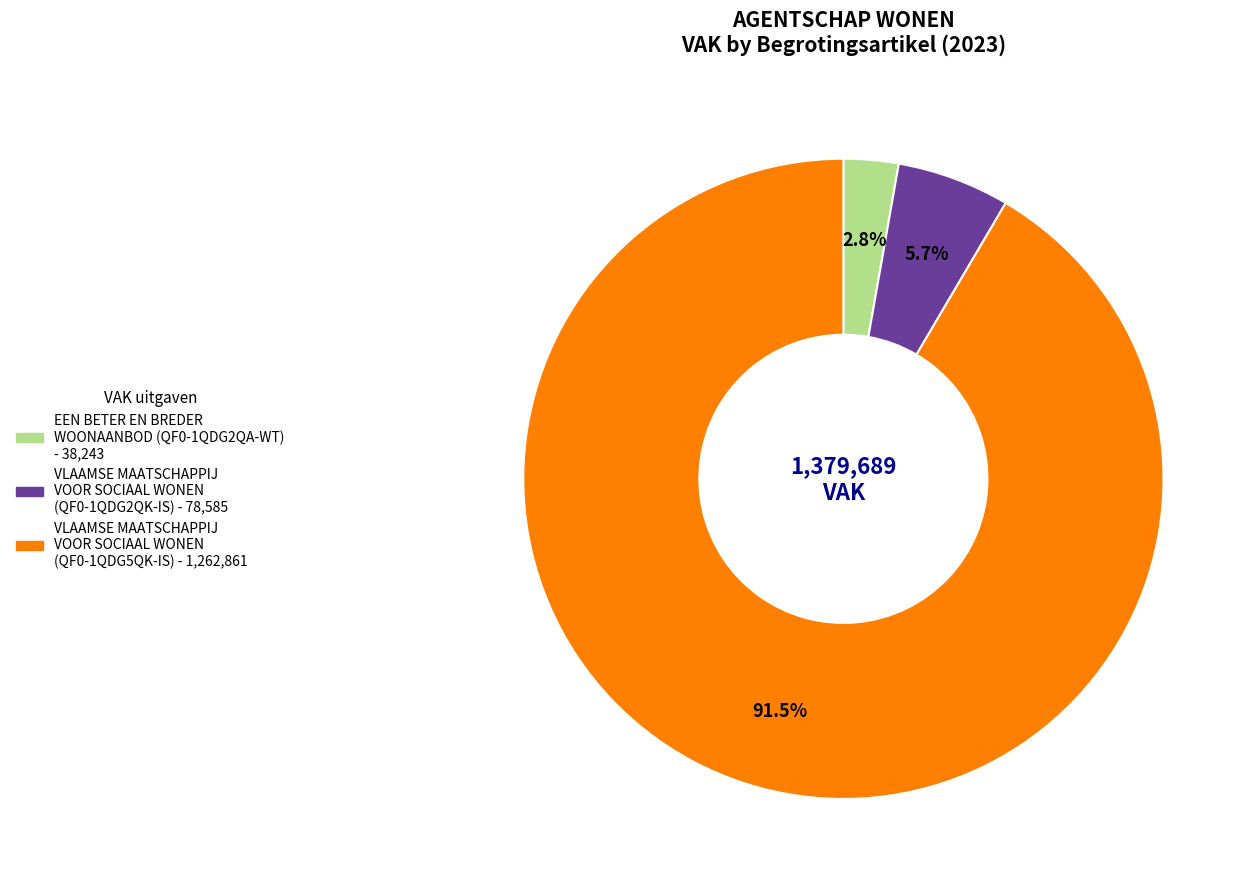

How many slices are in this pie chart?

3